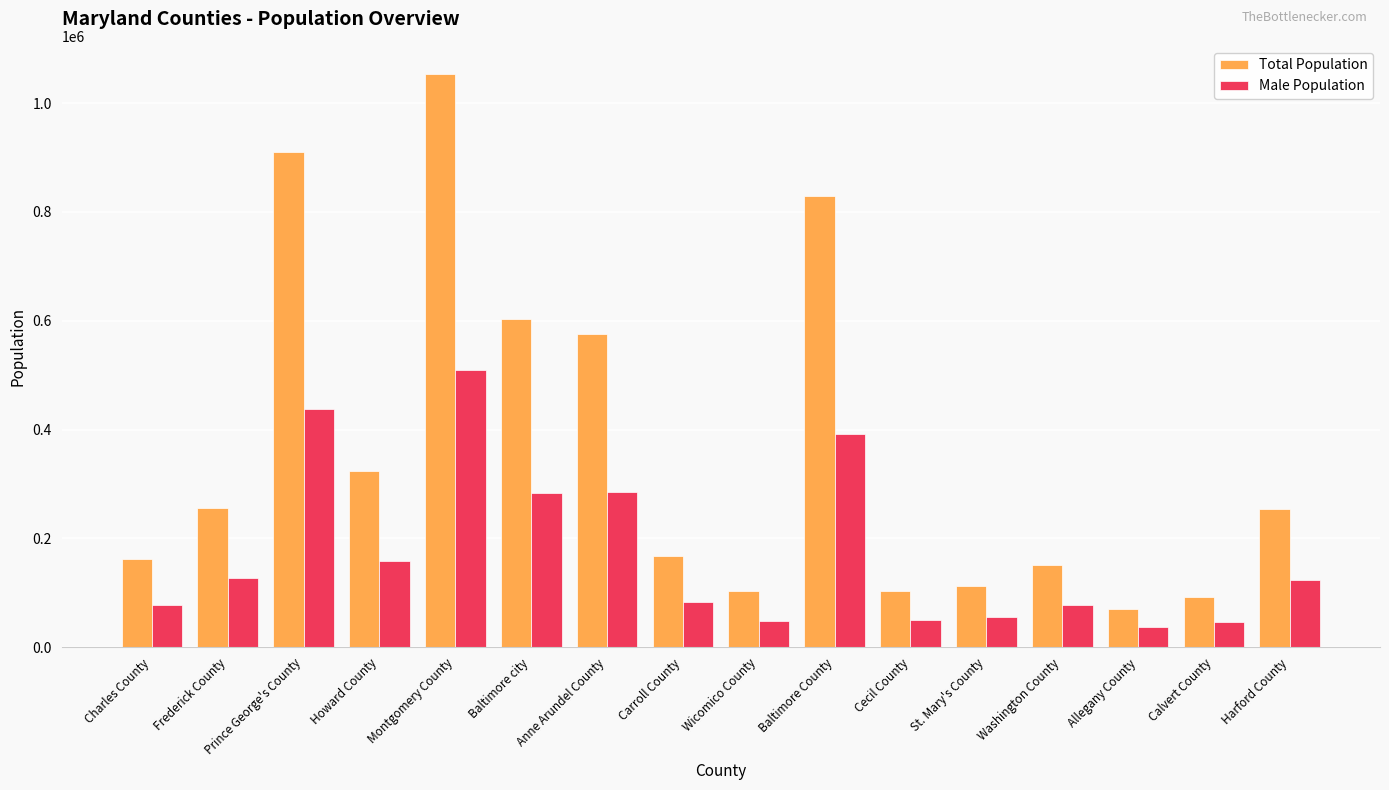

Where does the Total Population series first go above 253956?

Frederick County